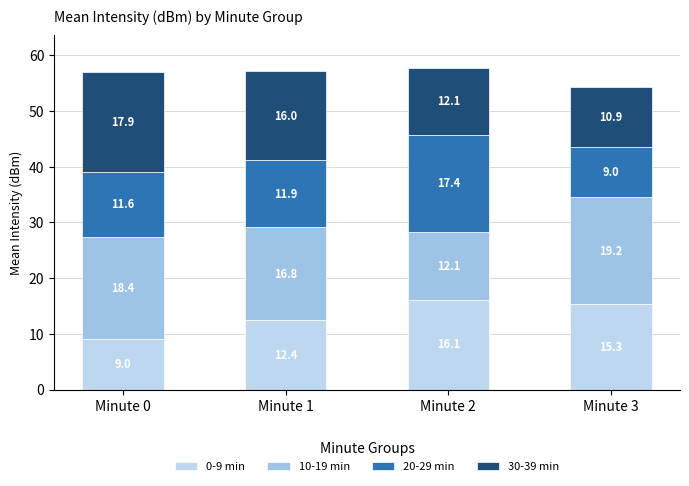

Which series changed the most between Minute 0 and Minute 2?

0-9 min